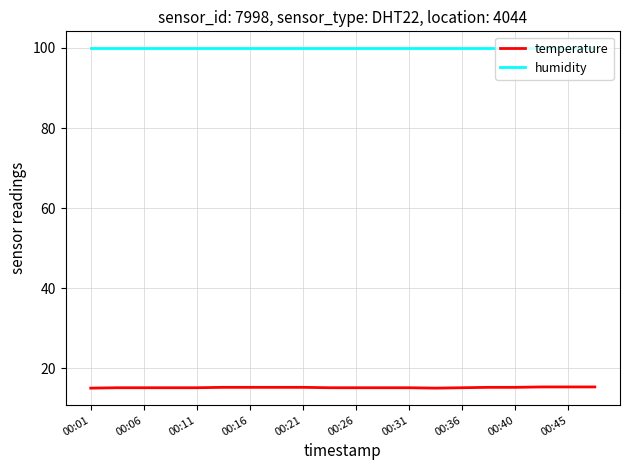

Rank the series by their maximum value, from lowest to highest.

temperature, humidity